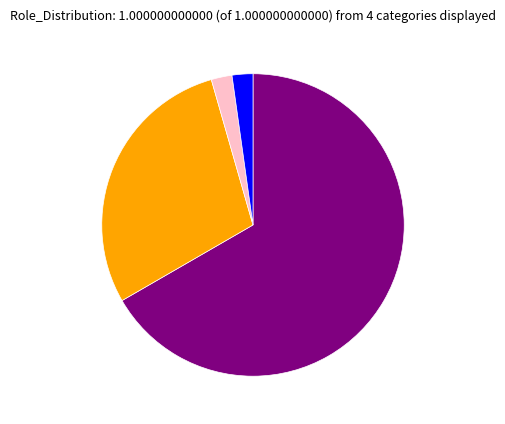

Does any single category account for the majority?

Yes